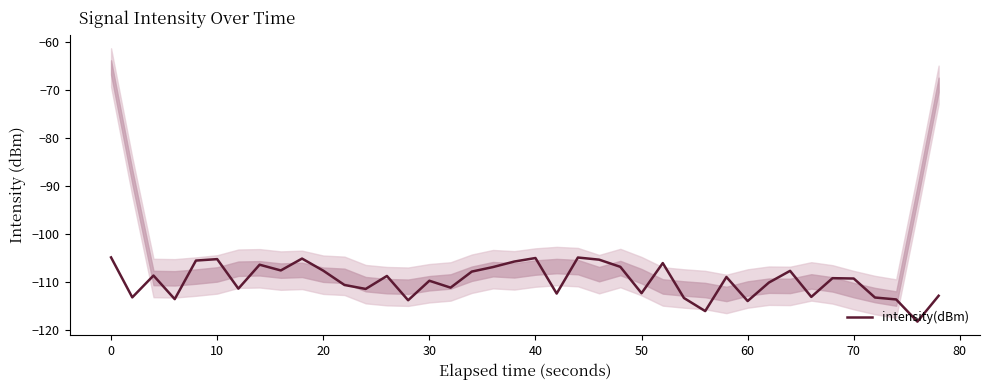

Does the chart display data point markers on the line(s)?

No